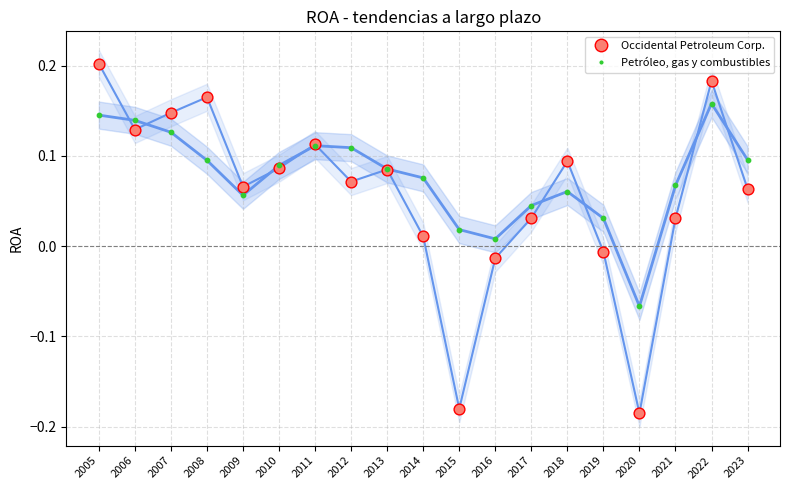

At how many categories does at least one series exceed 0?

18